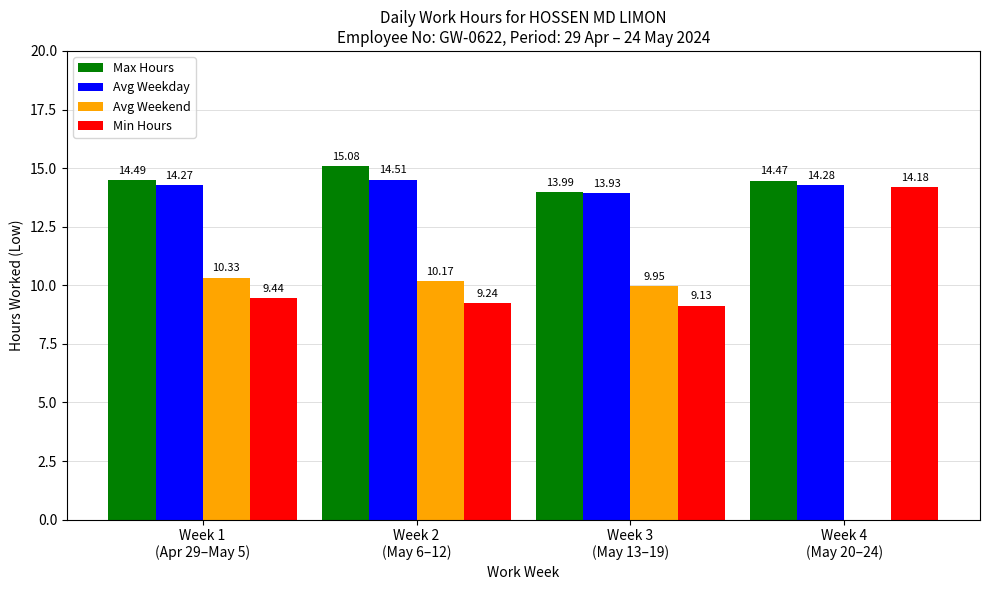

What is the total value across all series at Week 3
(May 13–19)?

47.0